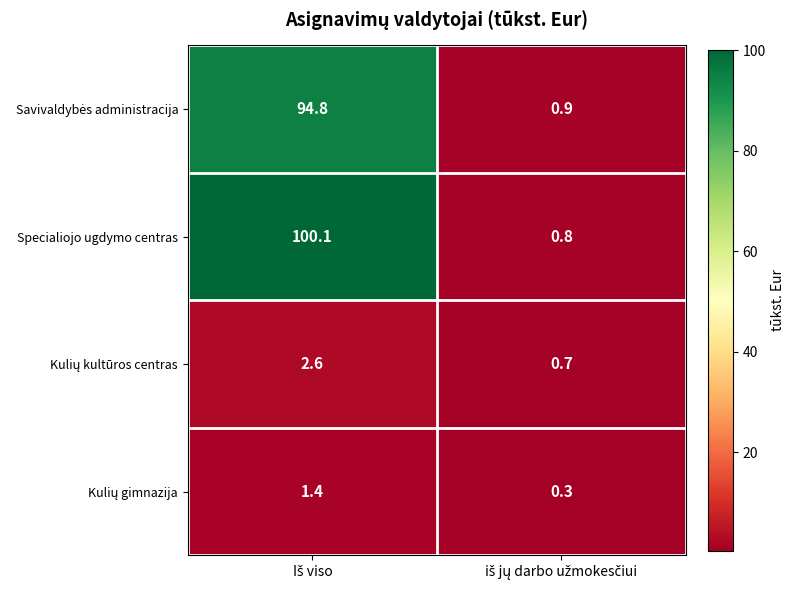

What is the smallest value displayed?

0.3